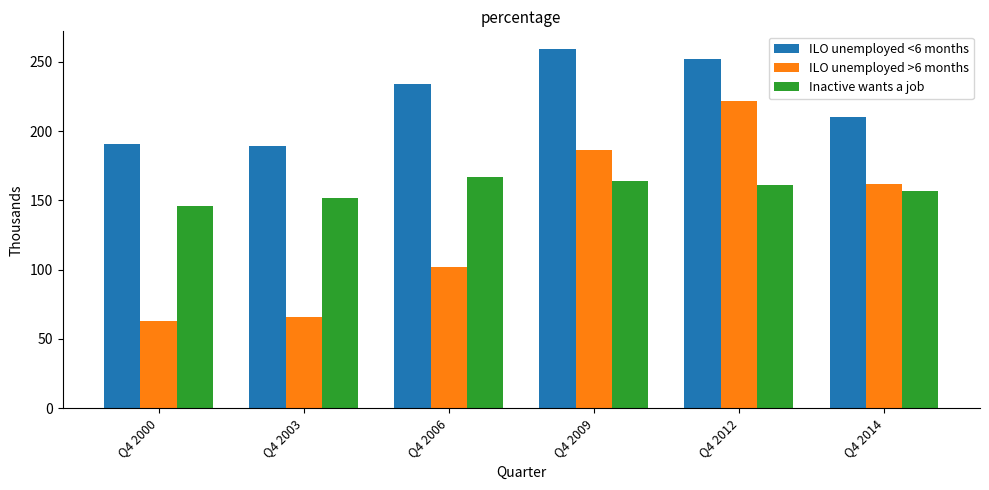

Reading left to right, list all the values displayed in this chart.

ILO unemployed <6 months: 191	189	234	259	252	210
ILO unemployed >6 months: 63	66	102	186	222	162
Inactive wants a job: 146	152	167	164	161	157